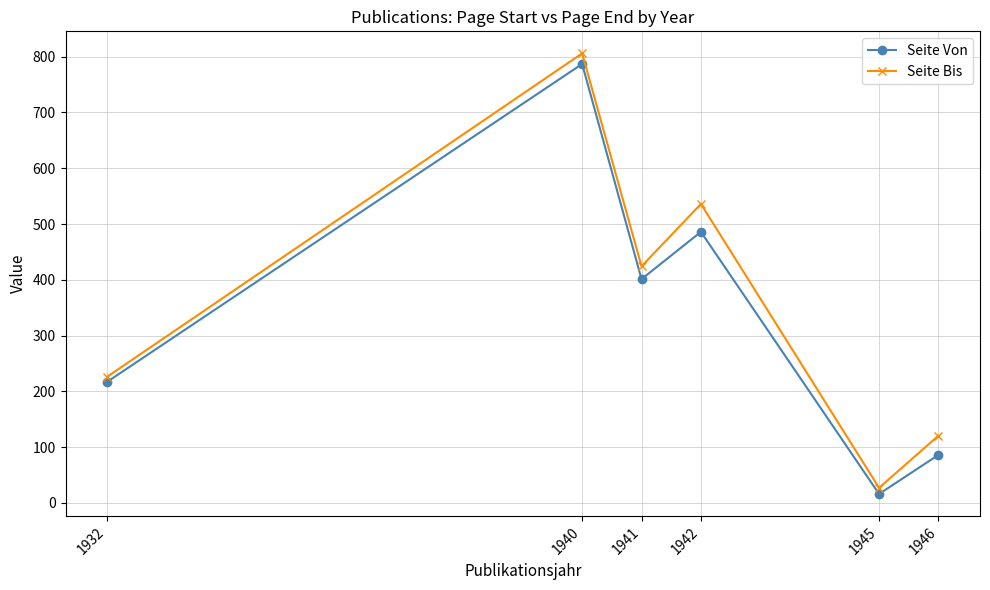

At which label is Seite Bis closest to 416?

1941